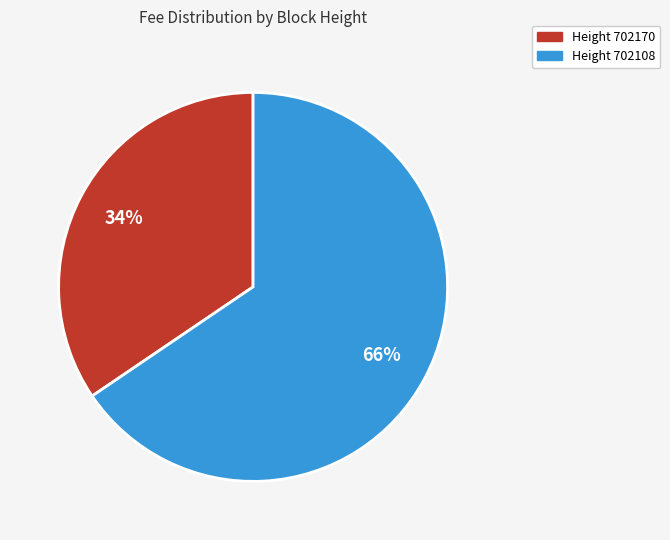

Is there a majority slice in this chart?

Yes